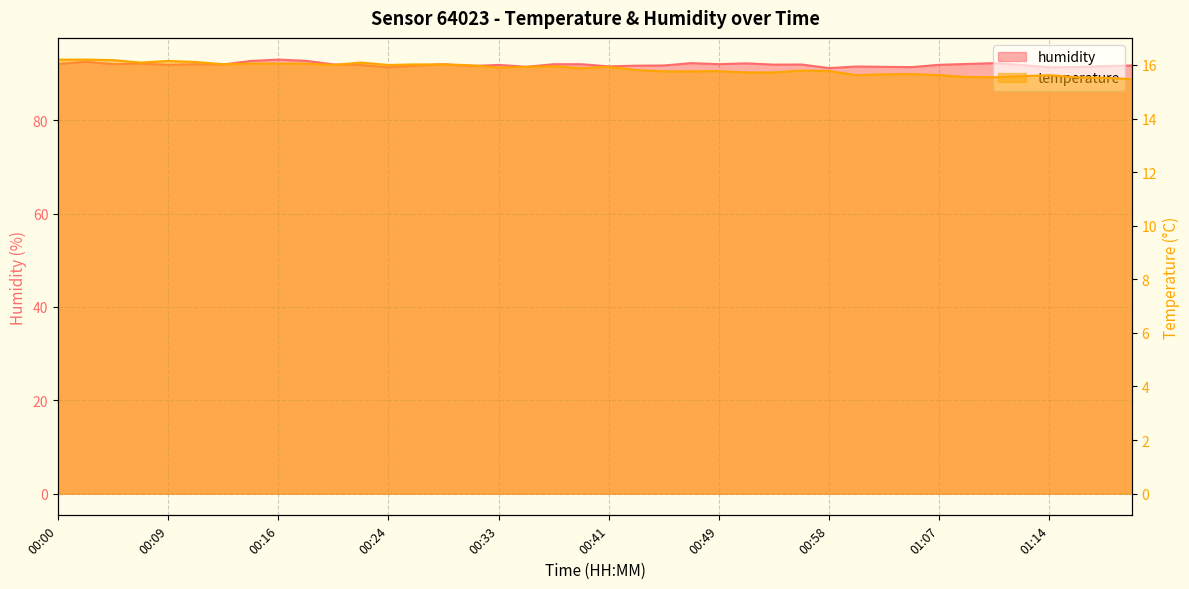

Rank the series by their maximum value, from lowest to highest.

temperature, humidity